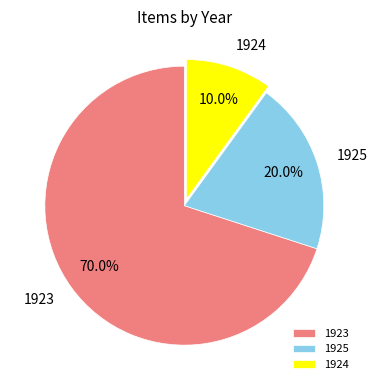

Which has a higher value, 1923 or 1924?

1923